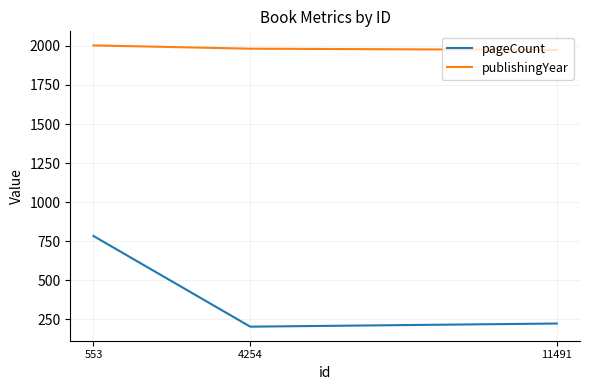

At which category is the sum across all series the highest?

553